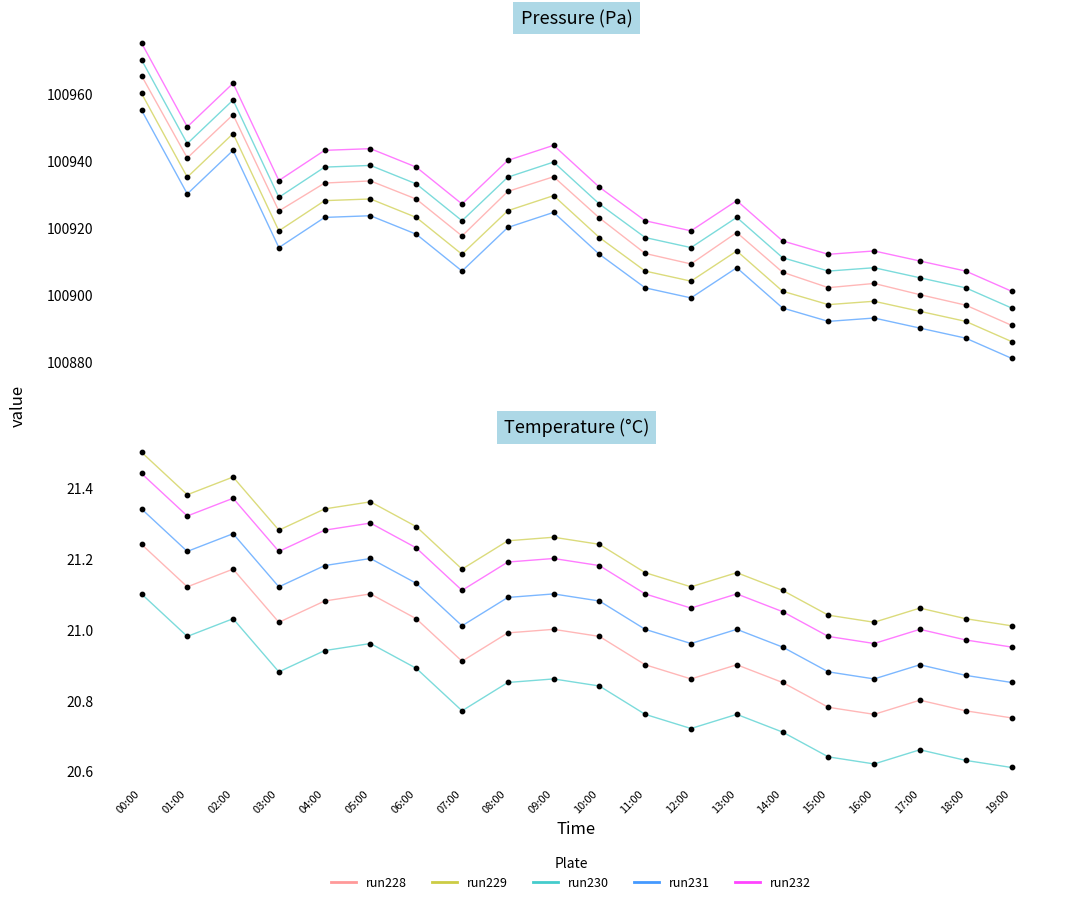

Which series contains the lowest Y value?

run230